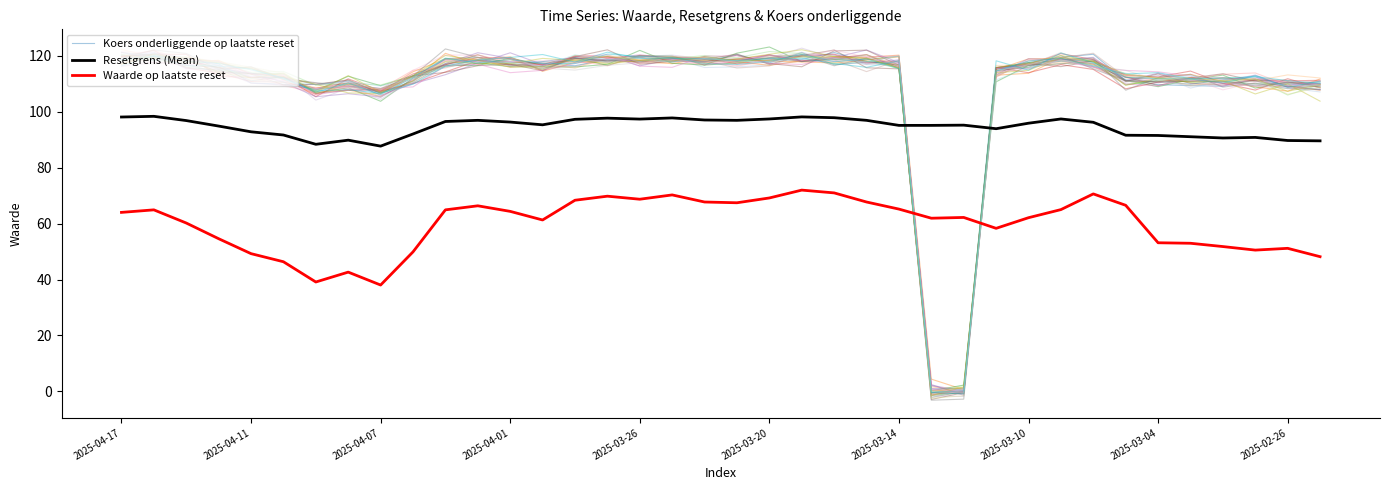

How many data points in Koers onderliggende op laatste reset are above 117?

21